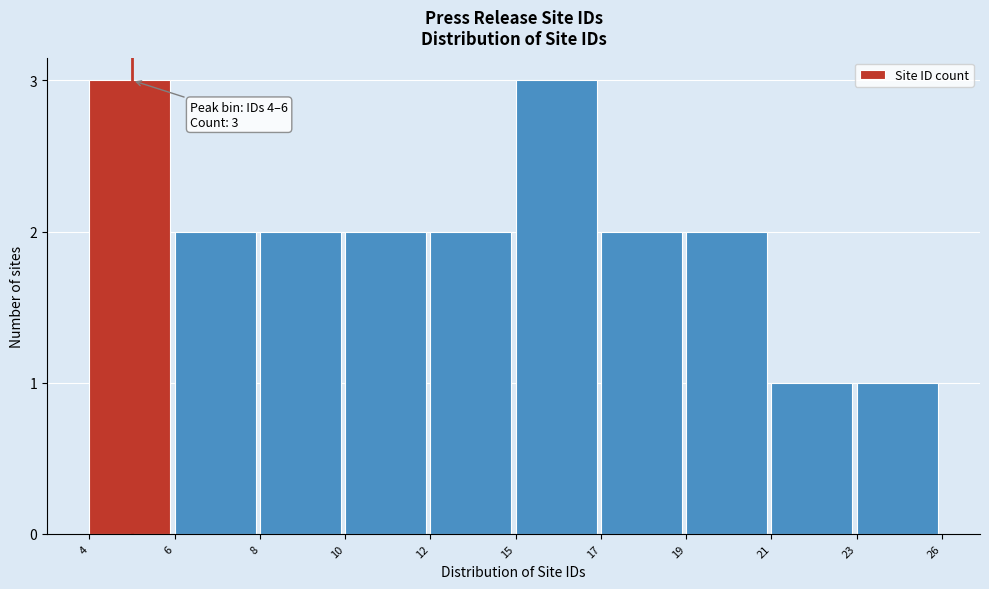

Reading left to right, list all the values displayed in this chart.

3	2	2	2	2	3	2	2	1	1